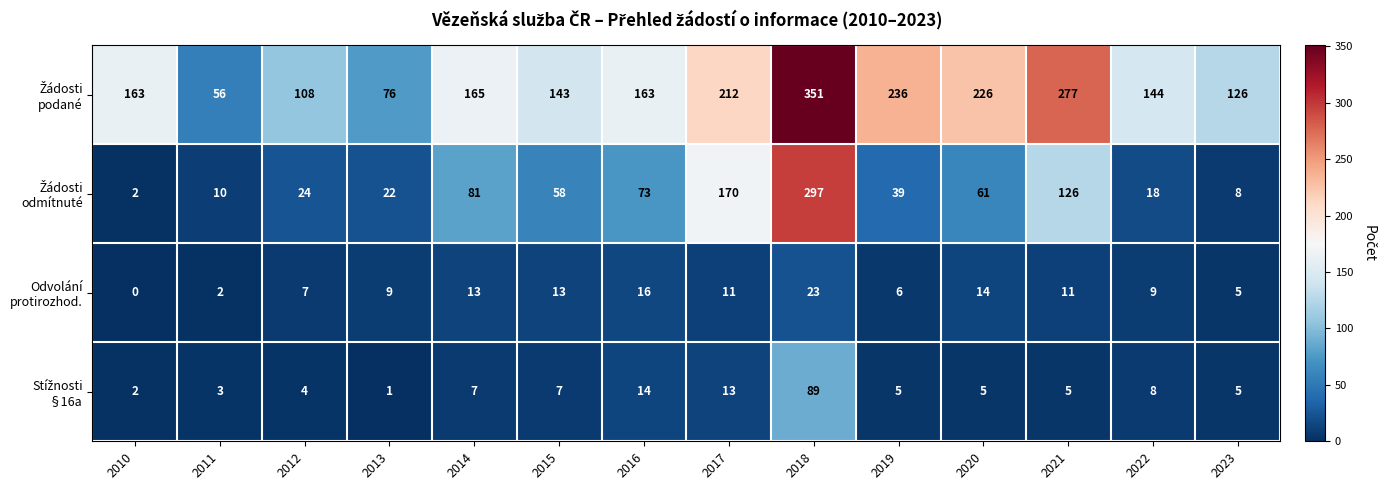

At which category does the chart reach its peak across all series?

2018